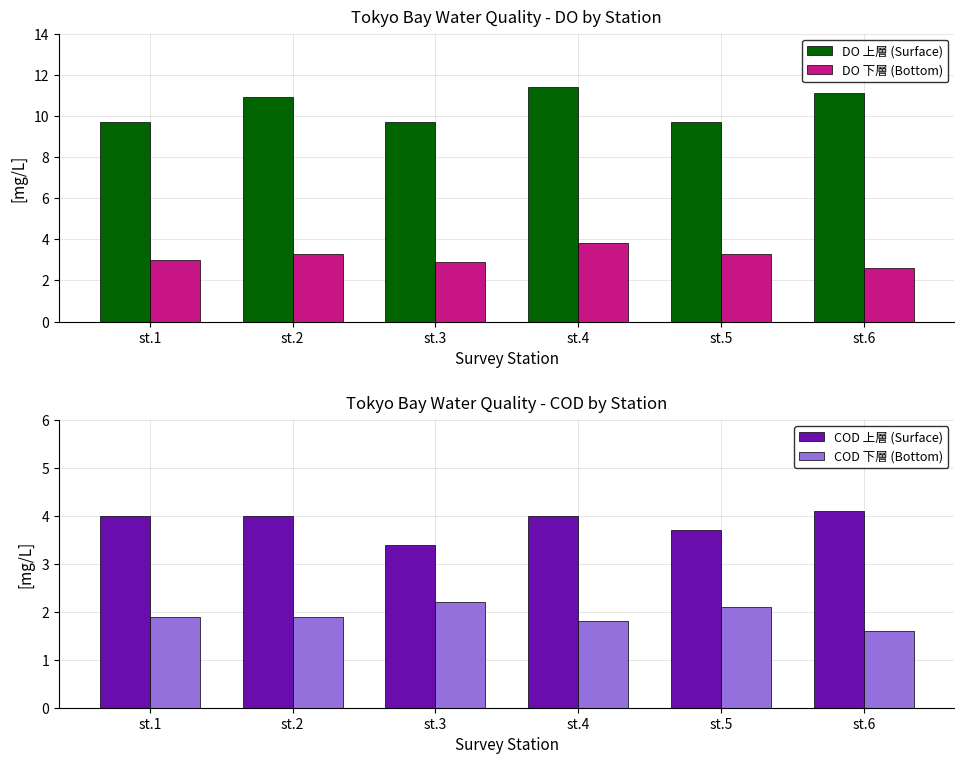

Does the chart contain stacked bars?

No